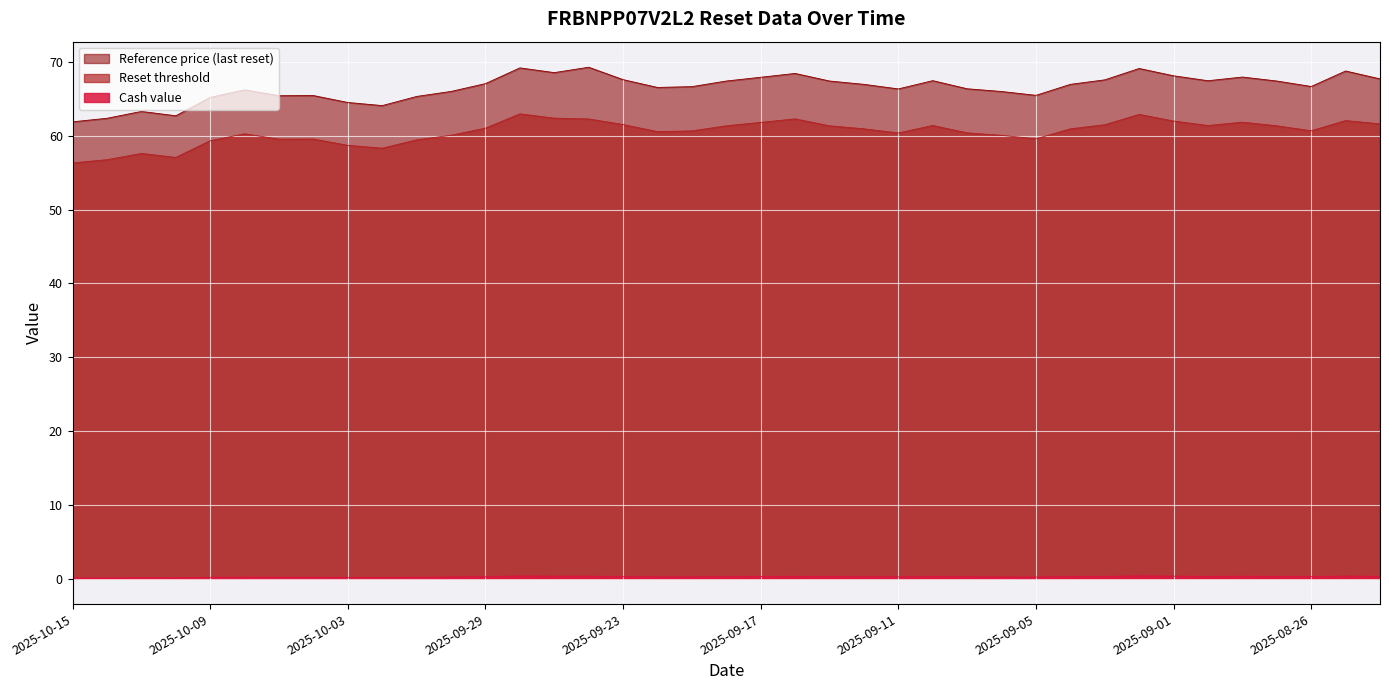

At which label is Reference price (last reset) closest to 65?

2025-10-09